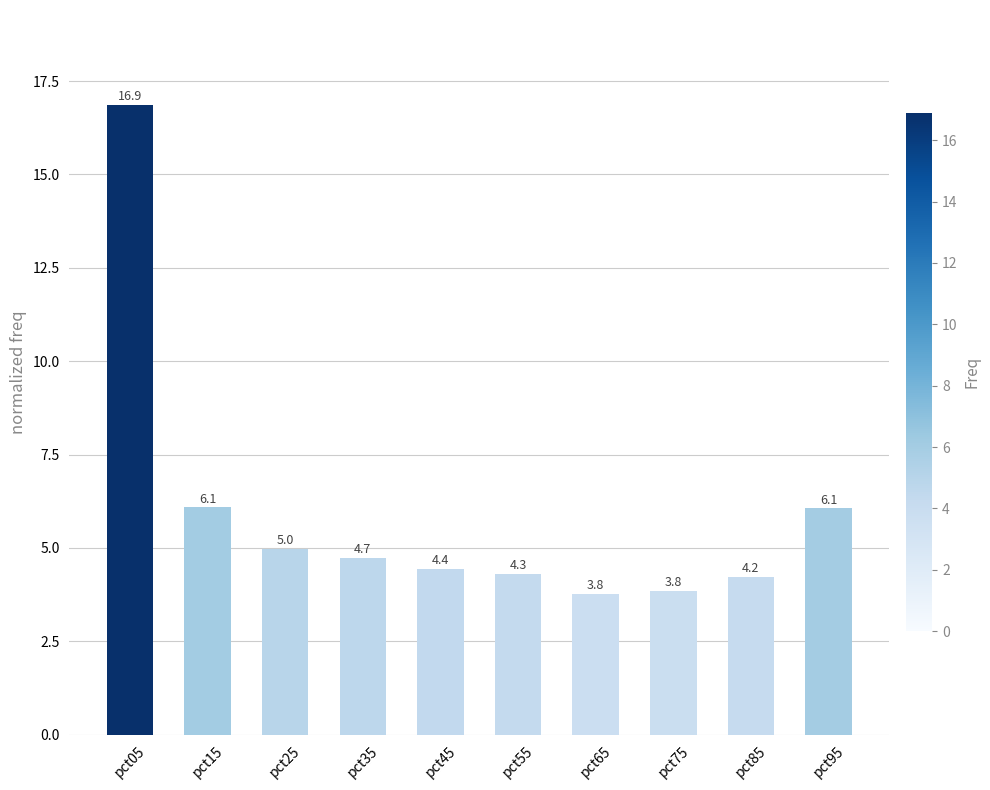

What is the value of the 6th bar from the left?

4.3